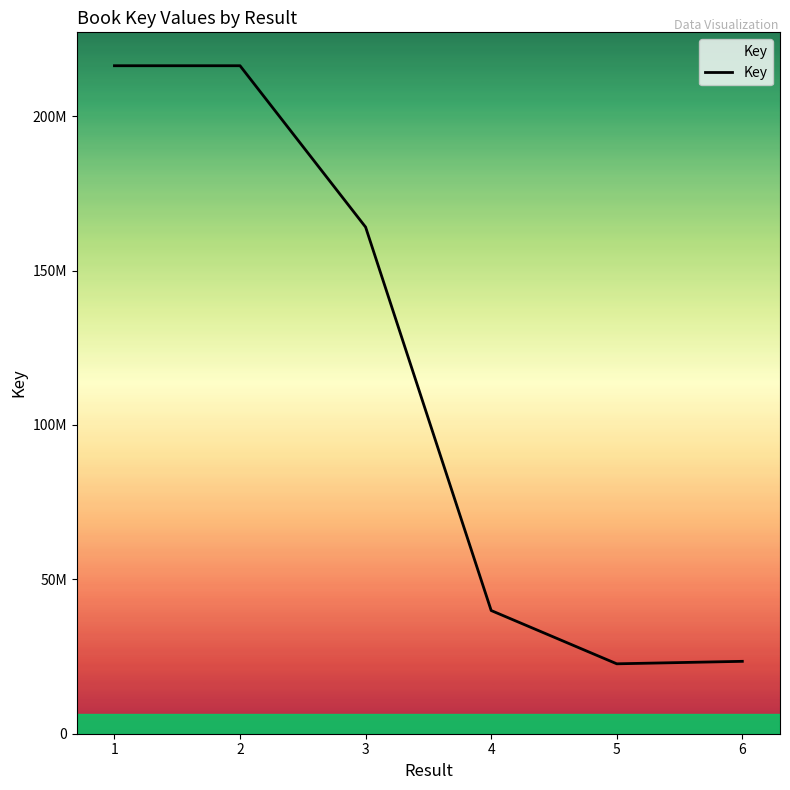

Does the chart display data point markers on the line(s)?

No